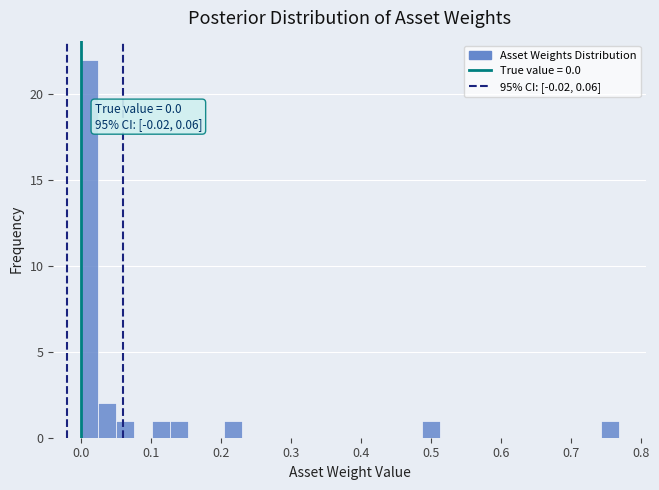

Read against the x-axis, roughly where is the centre of the tallest bar?

0.01